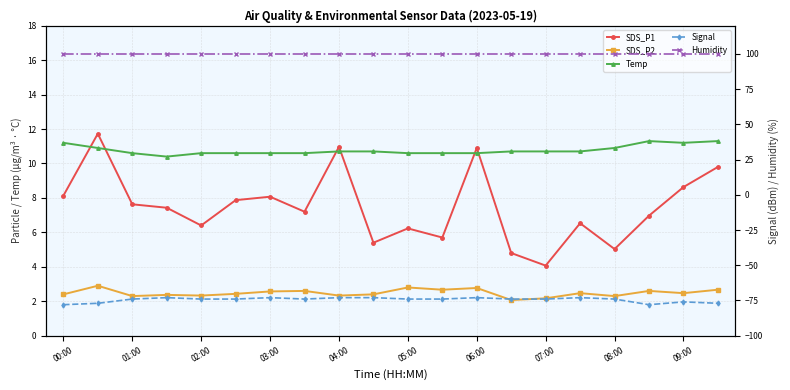

True or false: Humidity has more than 0 interior local peaks.

False